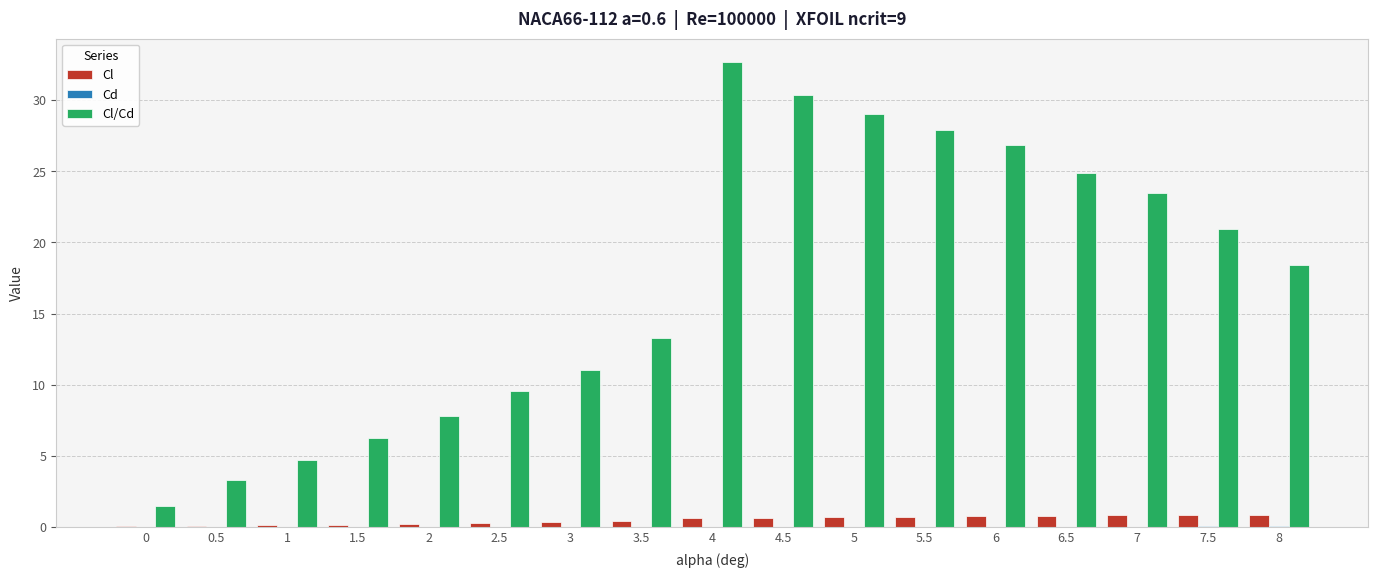

At which category is the sum across all series the highest?

4